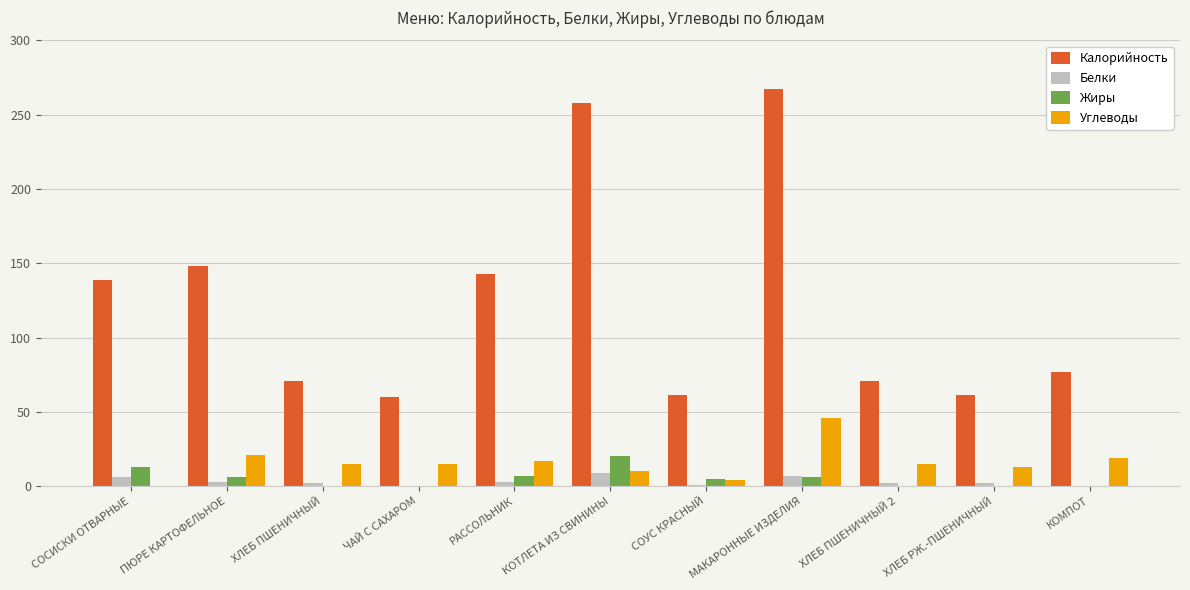

What value does the Белки series have at КОТЛЕТА ИЗ СВИНИНЫ?

9